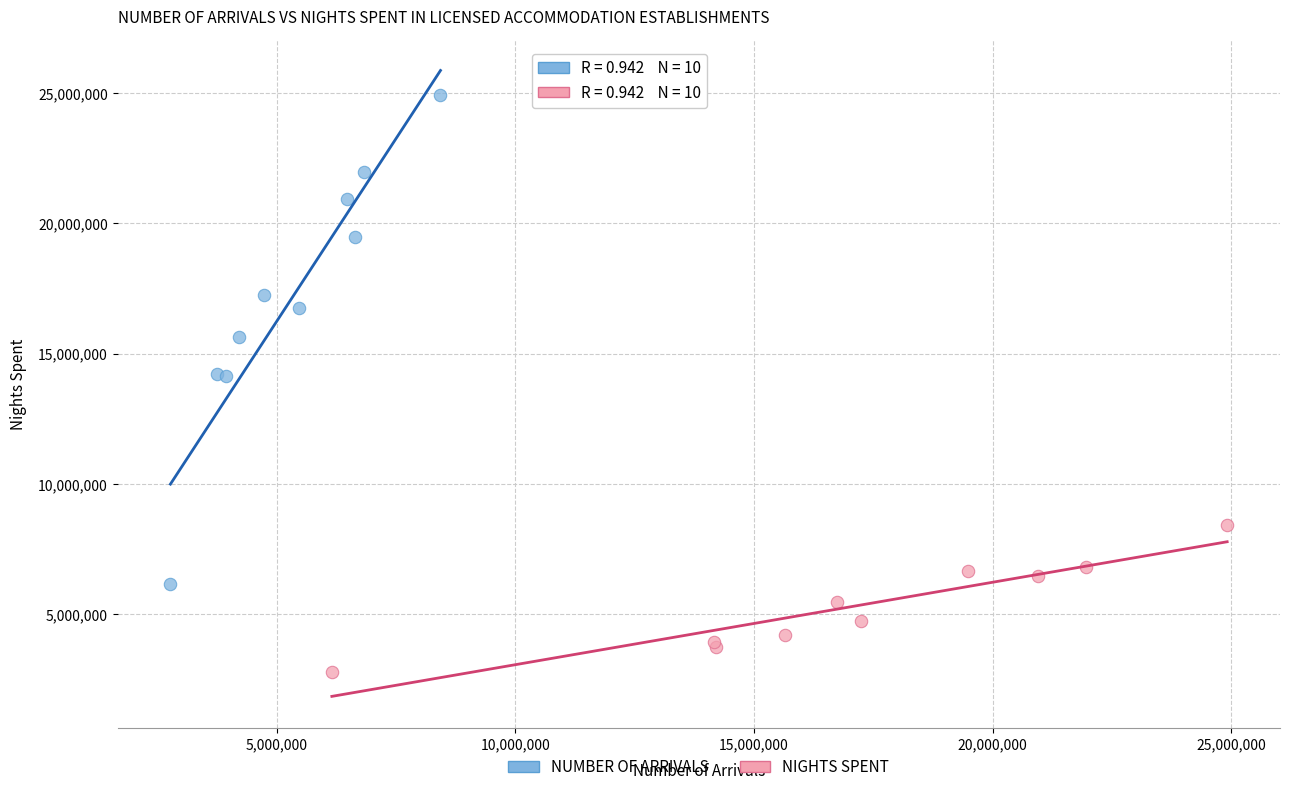

Which series contains the lowest Y value?

NIGHTS SPENT